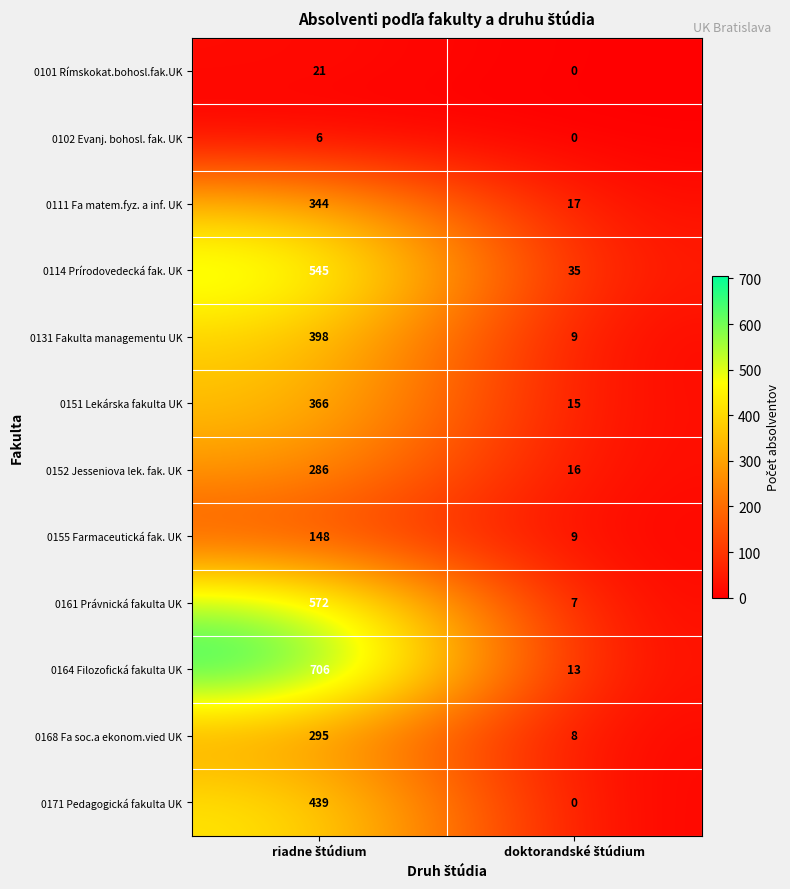

Which series has the largest total across all categories?

0164 Filozofická fakulta UK